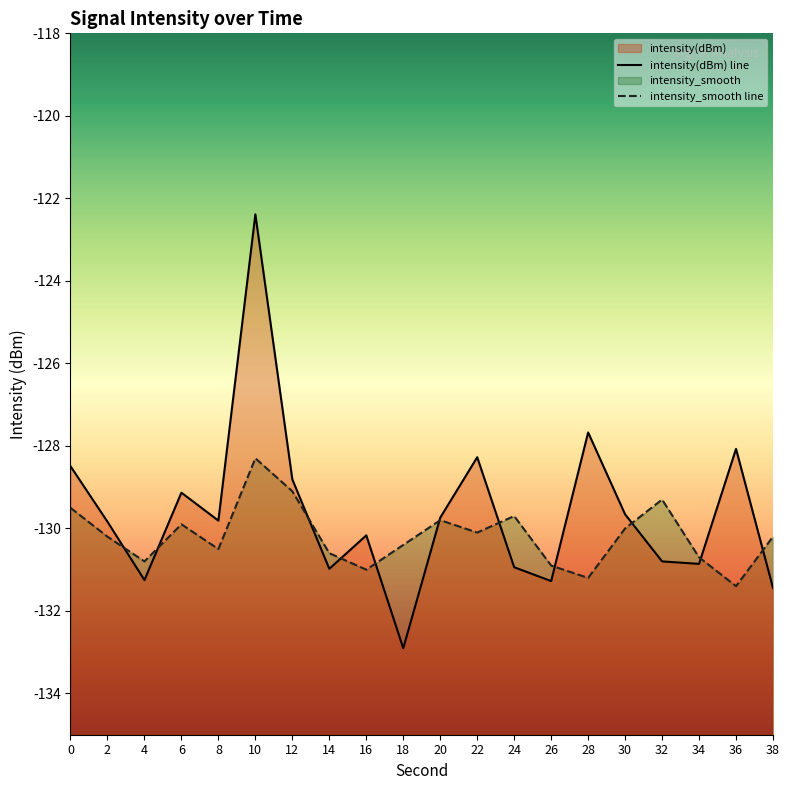

What is the sum of all intensity(dBm) values?

-2592.5